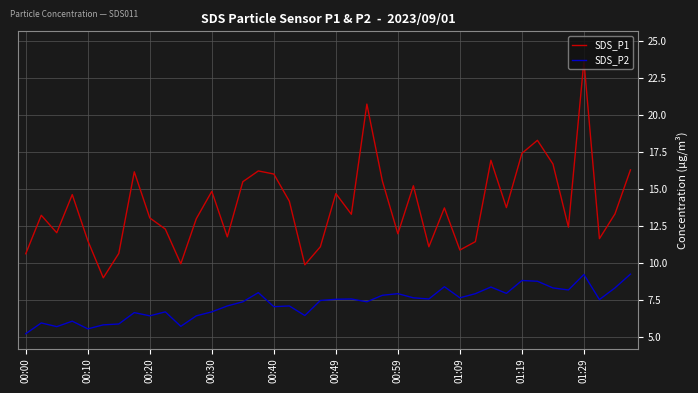

True or false: SDS_P2 and SDS_P1 intersect in this chart.

False